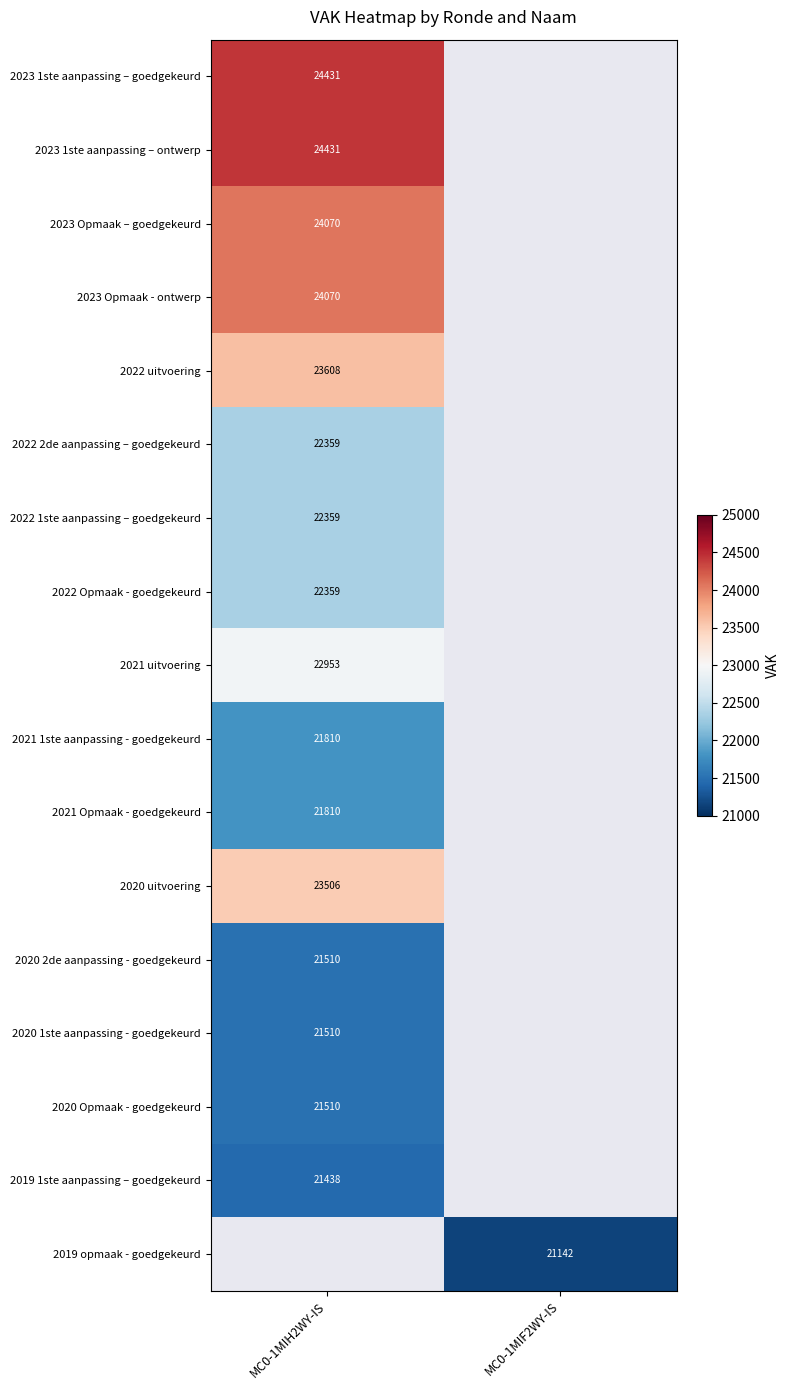

The value of 2020 1ste aanpassing - goedgekeurd at MC0-1MIH2WY-IS is 21510. True or false?

True